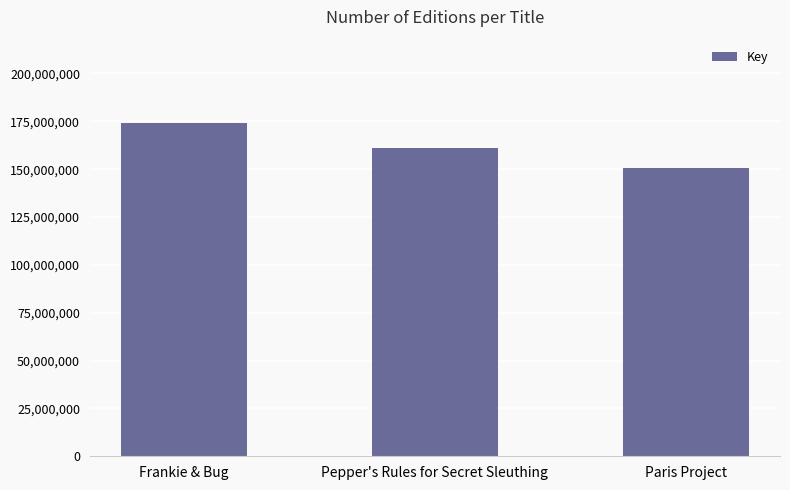

What is the label of the 1st bar from the right?

Paris Project